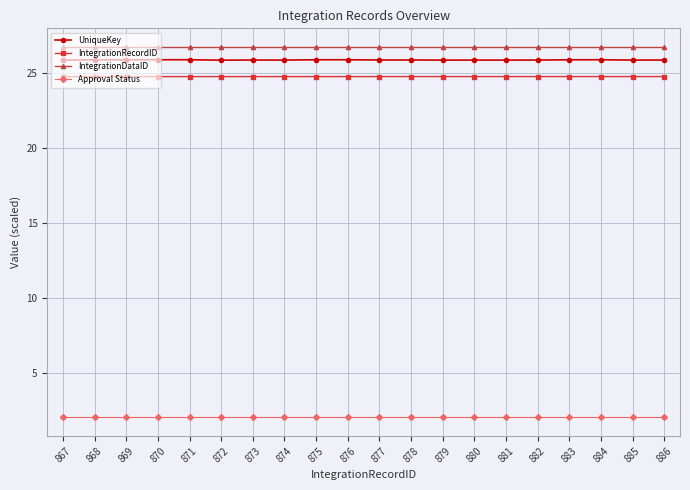

What is the maximum value shown in the chart?

26.7